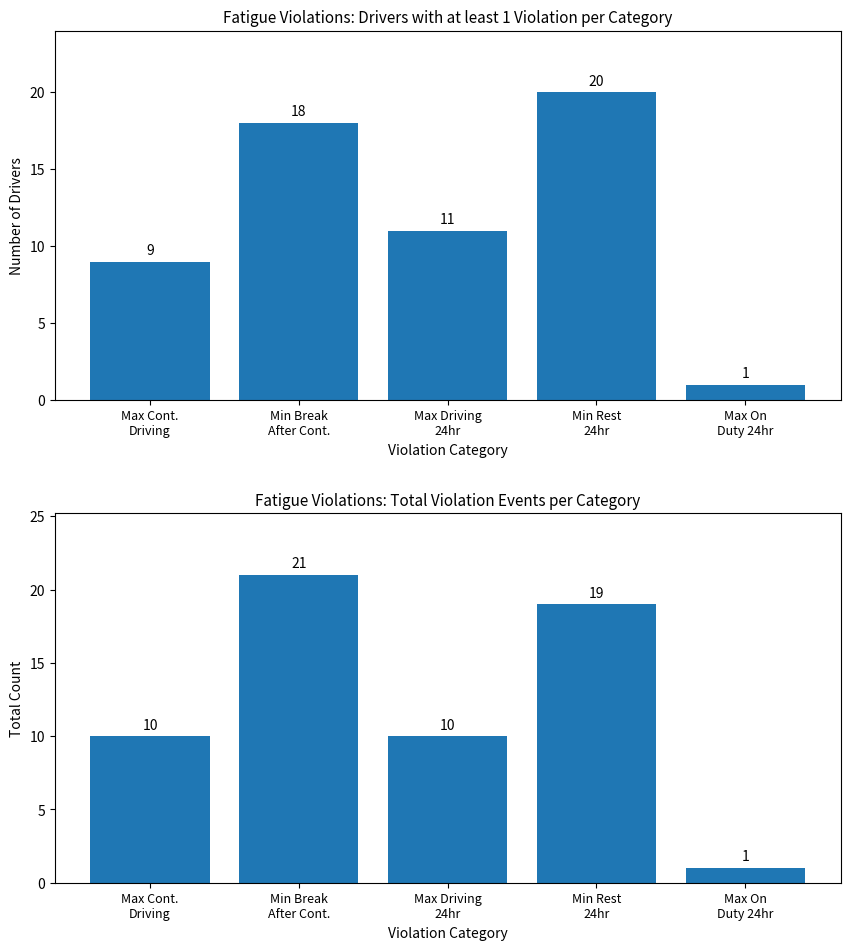

What value does the Total violations series have at Min Break
After Cont., to the nearest 10?

20